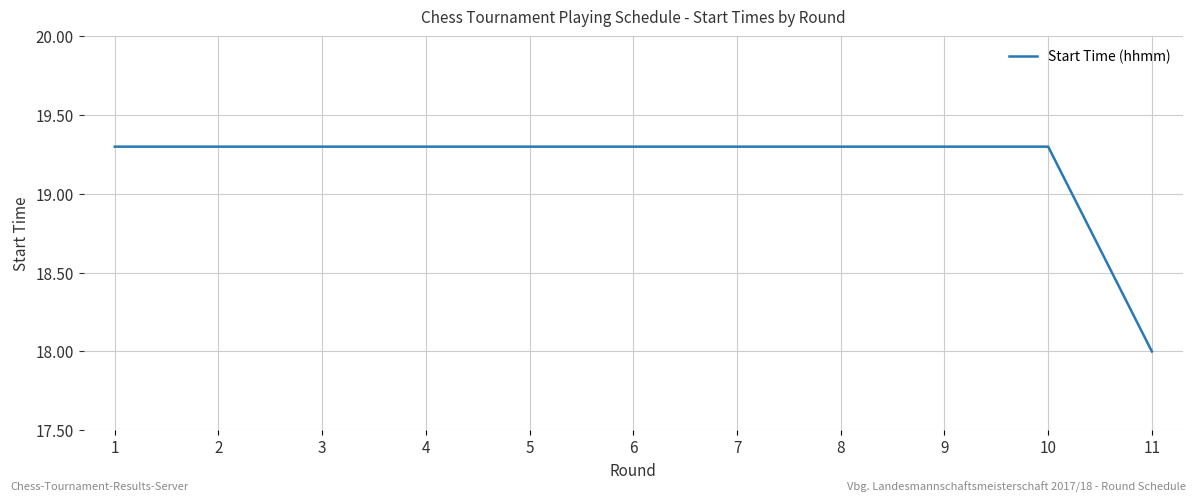

Reading right to left, transcribe all the data shown in this chart.

18.0	19.3	19.3	19.3	19.3	19.3	19.3	19.3	19.3	19.3	19.3